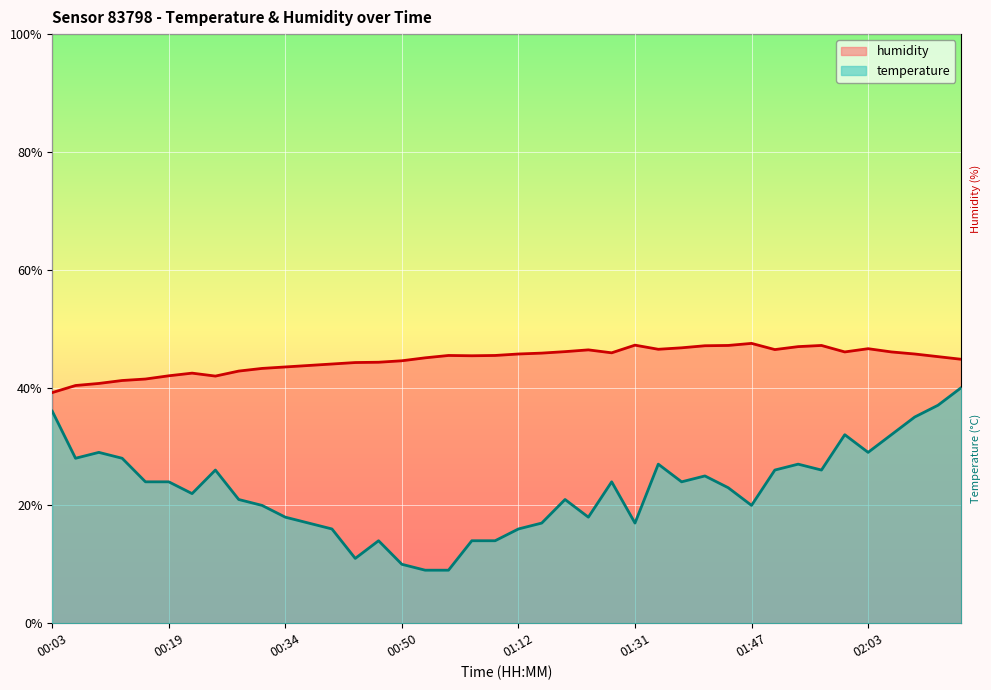

What is the difference between the temperature values at 00:31 and 00:38?

3.0